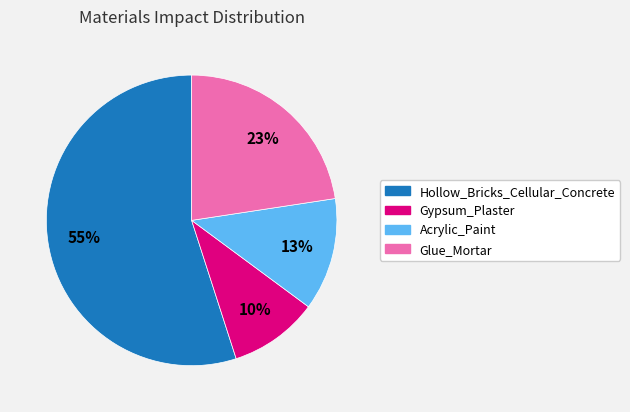

Rank the categories by value from lowest to highest.

Gypsum_Plaster, Acrylic_Paint, Glue_Mortar, Hollow_Bricks_Cellular_Concrete